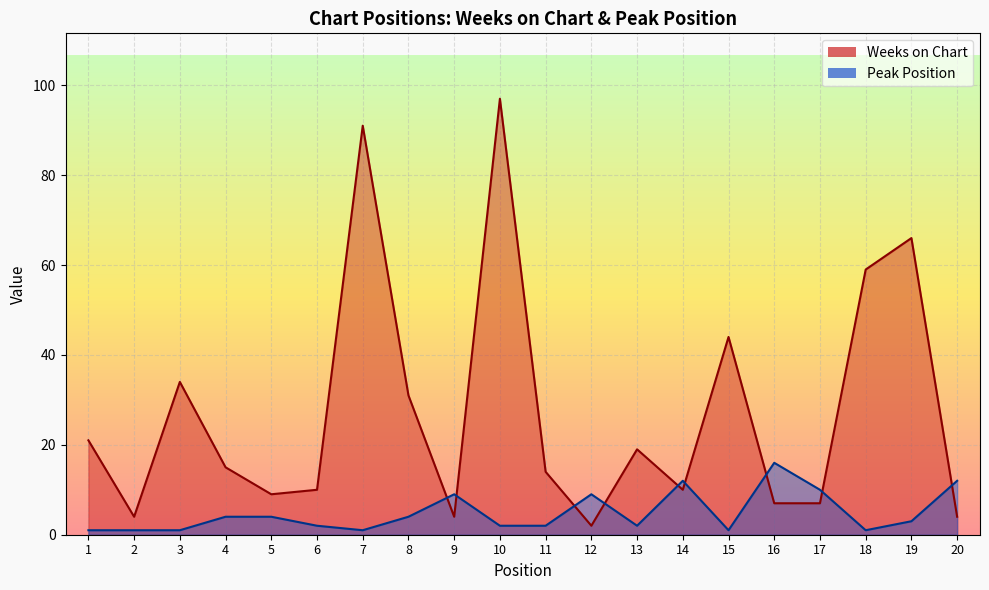

At which label does Peak Position first exceed 3?

4